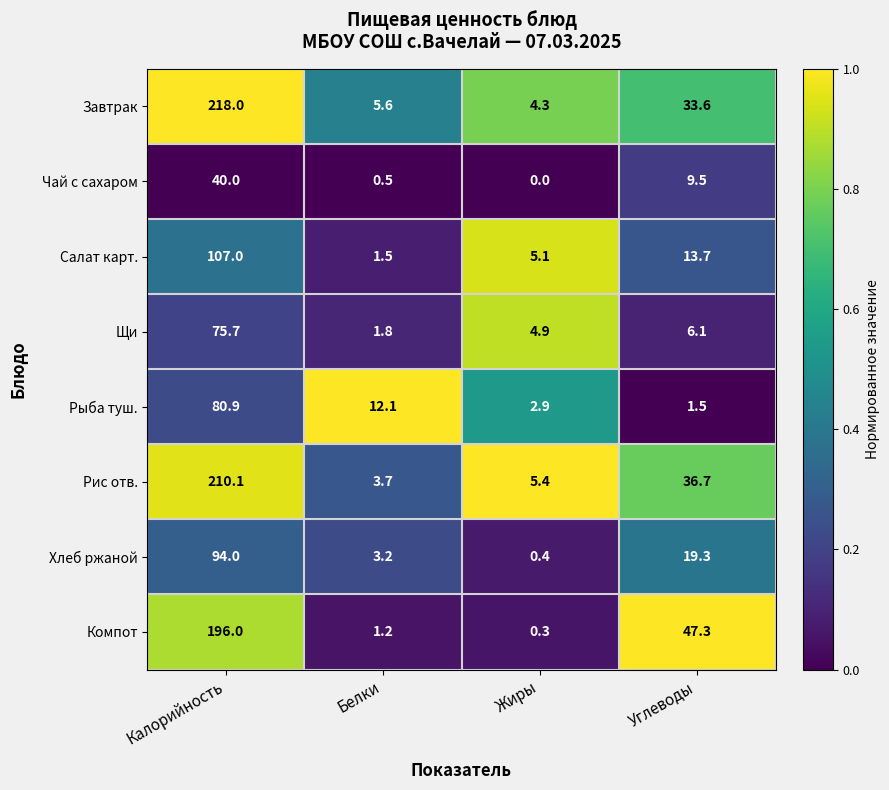

Count the number of data series in this chart.

8